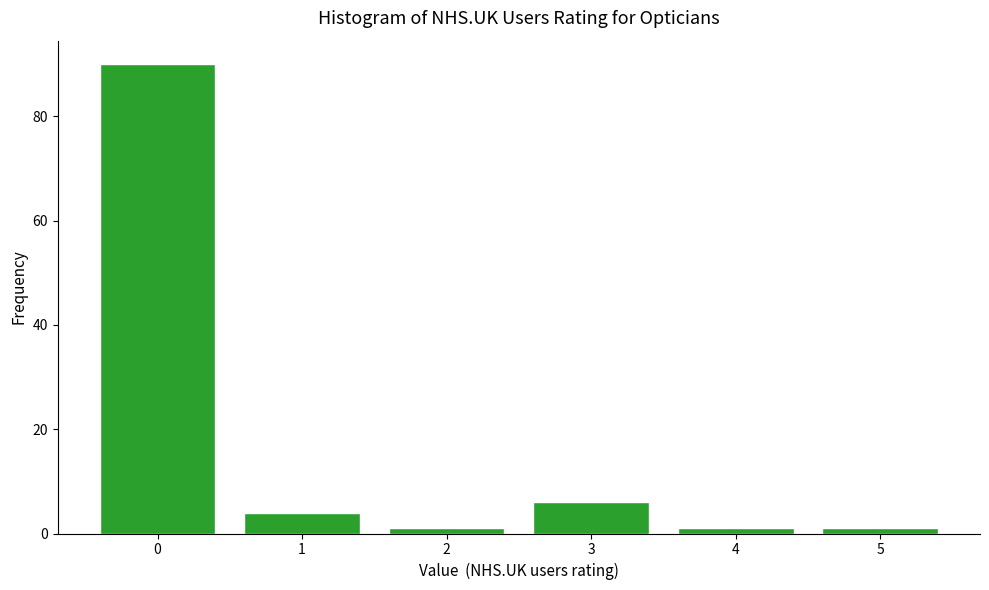

Reading left to right, extract all data points from this chart.

0=90	1=4	2=1	3=6	4=1	5=1